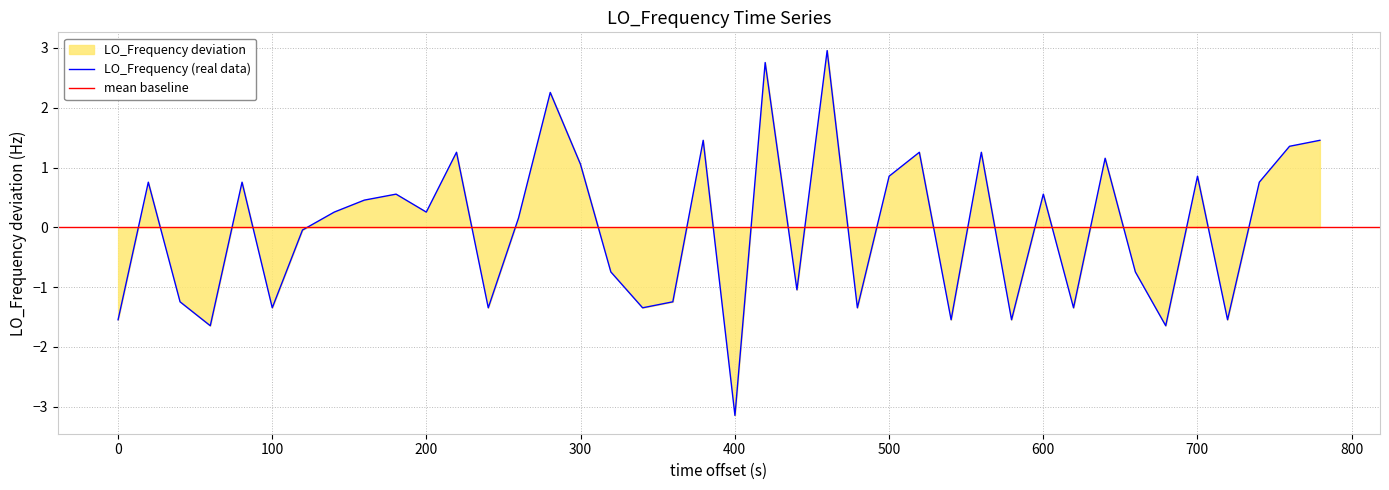

What is the highest value of the LO_Frequency (real data) series?

3.0